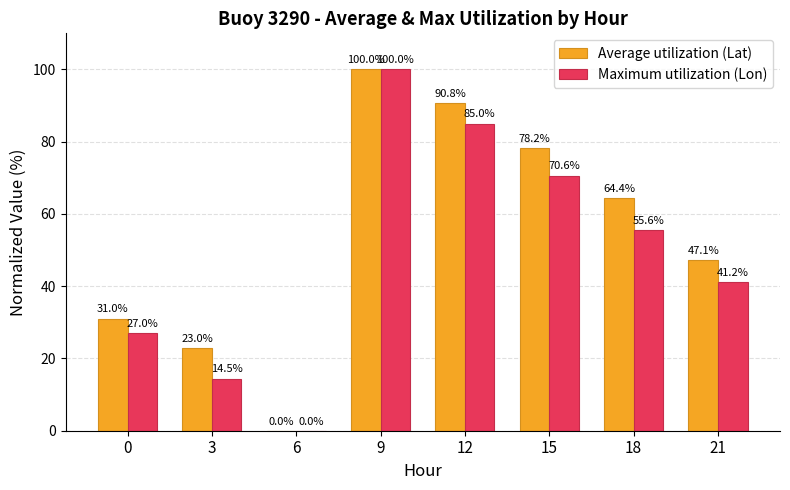

What is the sum of the Average utilization (Lat) values at 15 and 21?

125.3